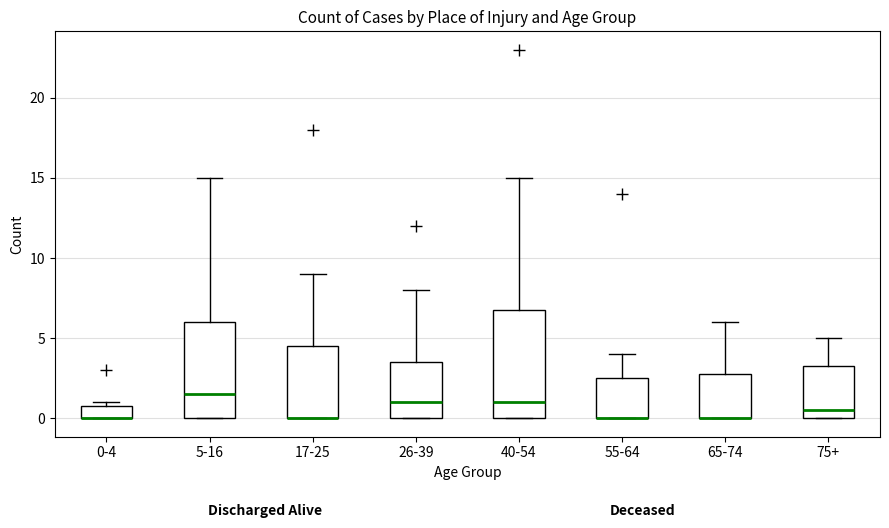

Reading left to right, read every box against the y-axis: the position of its median line, the range the box covers, and the ends of its whiskers. The values are not printed on the chart, so give them approximately, as read against the axis.

0-4: median 0.0 (drawn on the box's lower edge), box 0.0 to 1.0, whiskers 0.0 to 1.0 (just above the box's upper edge)
5-16: median 1.5, box 0.0 to 6.0, whiskers 0.0 to 15.0
17-25: median 0.0 (drawn on the box's lower edge), box 0.0 to 4.5, whiskers 0.0 to 9.0
26-39: median 1.0, box 0.0 to 3.5, whiskers 0.0 to 8.0
40-54: median 1.0, box 0.0 to 7.0, whiskers 0.0 to 15.0
55-64: median 0.0 (drawn on the box's lower edge), box 0.0 to 2.5, whiskers 0.0 to 4.0
65-74: median 0.0 (drawn on the box's lower edge), box 0.0 to 3.0, whiskers 0.0 to 6.0
75+: median 0.5, box 0.0 to 3.5, whiskers 0.0 to 5.0